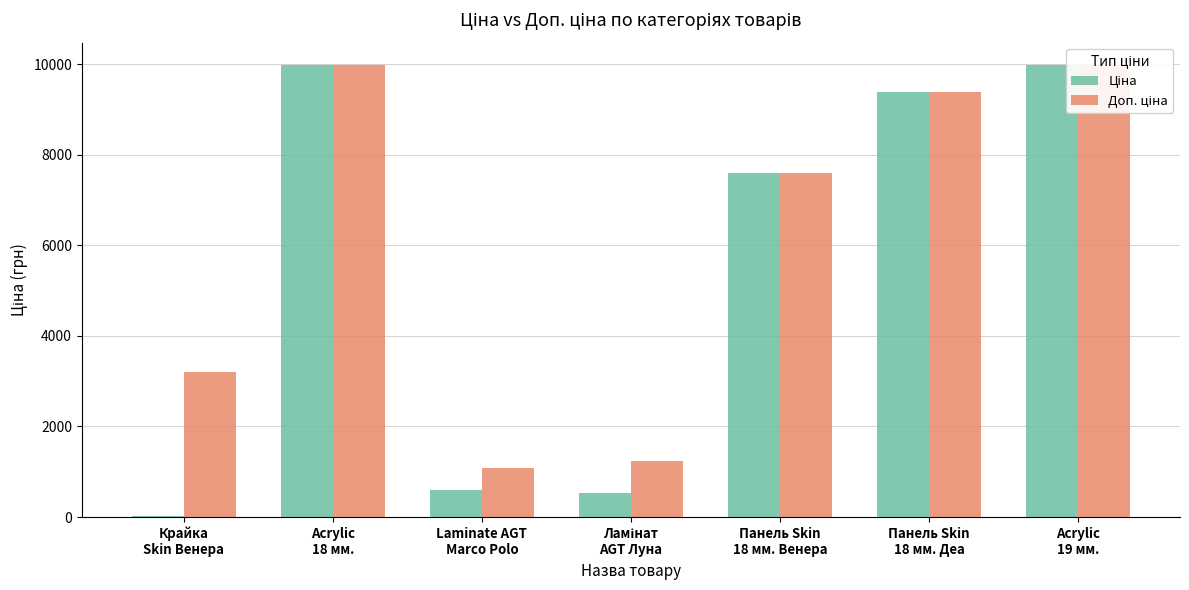

What value does the Ціна series have at Панель Skin
18 мм. Деа?

9384.0